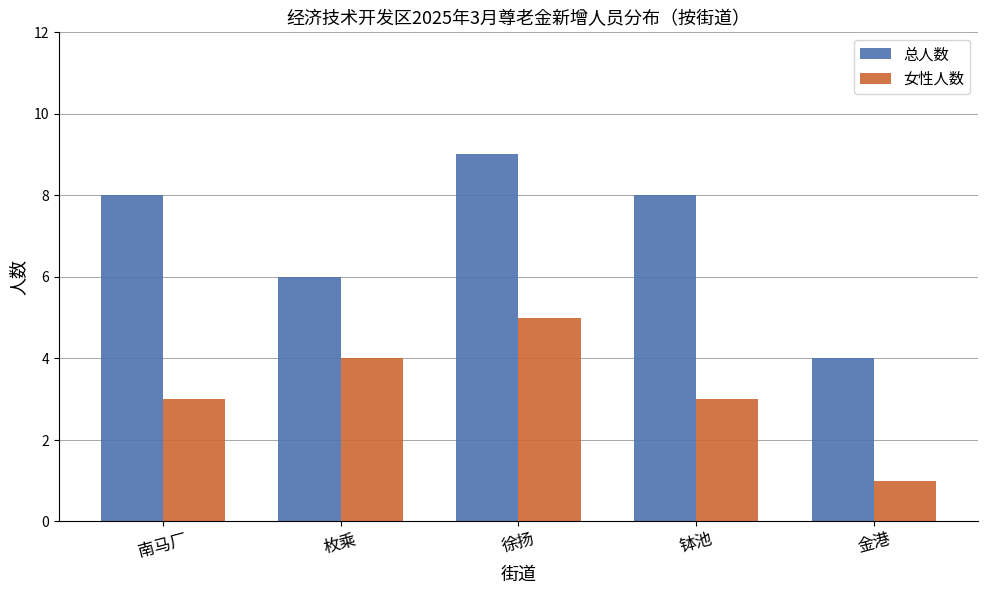

True or false: 女性人数 has a value of 5 at 南马厂.

False